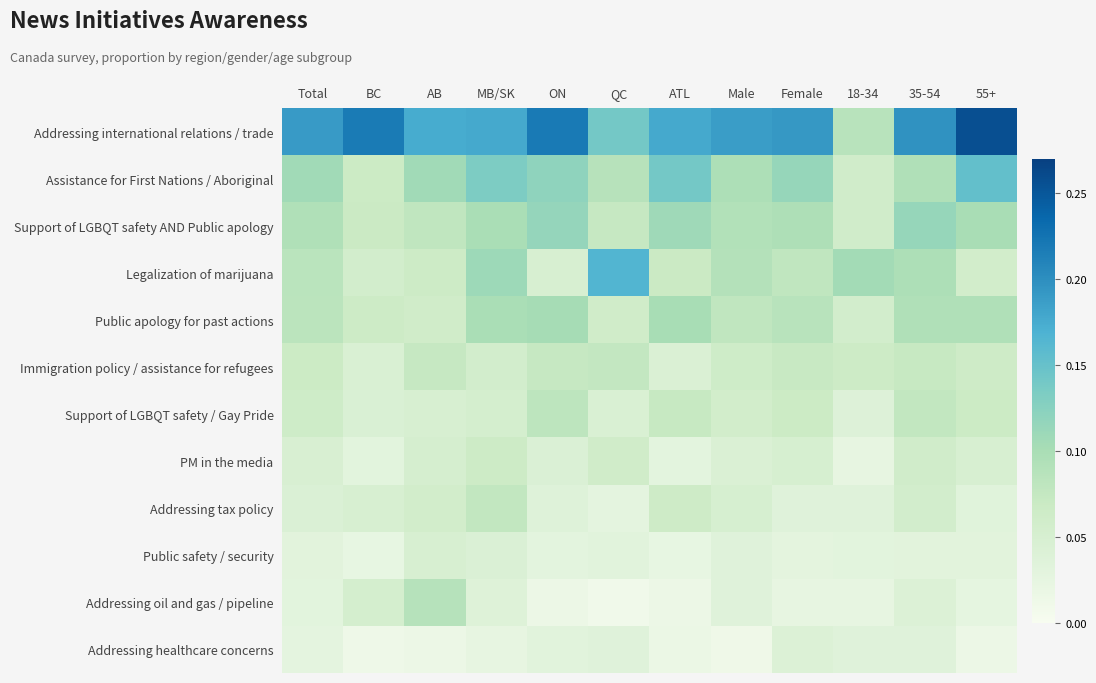

Which series changed the most between Female and 55+?

Addressing international relations / trade